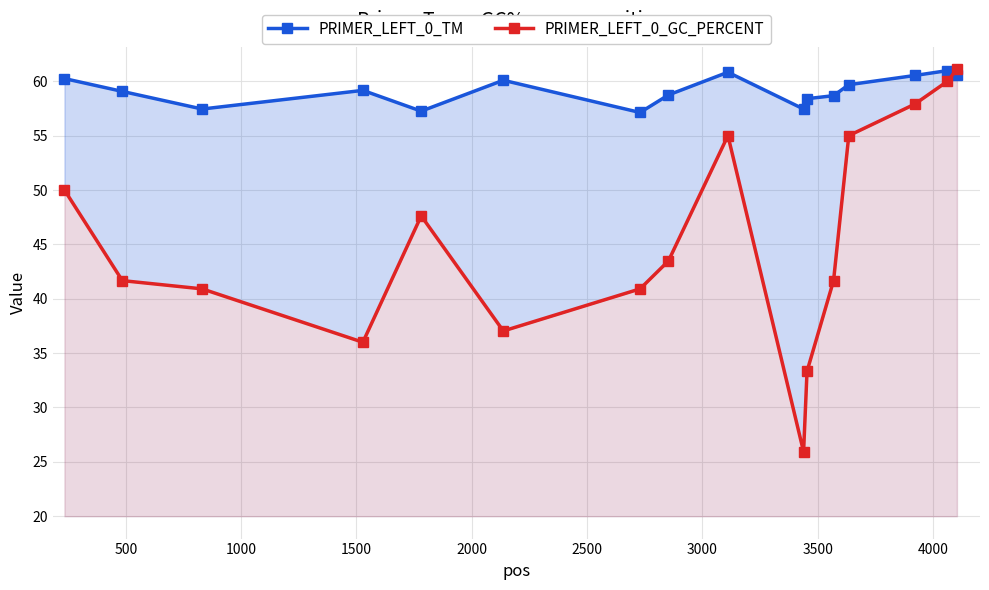

What is the value of the PRIMER_LEFT_0_TM point at the 13th from the left?

59.7